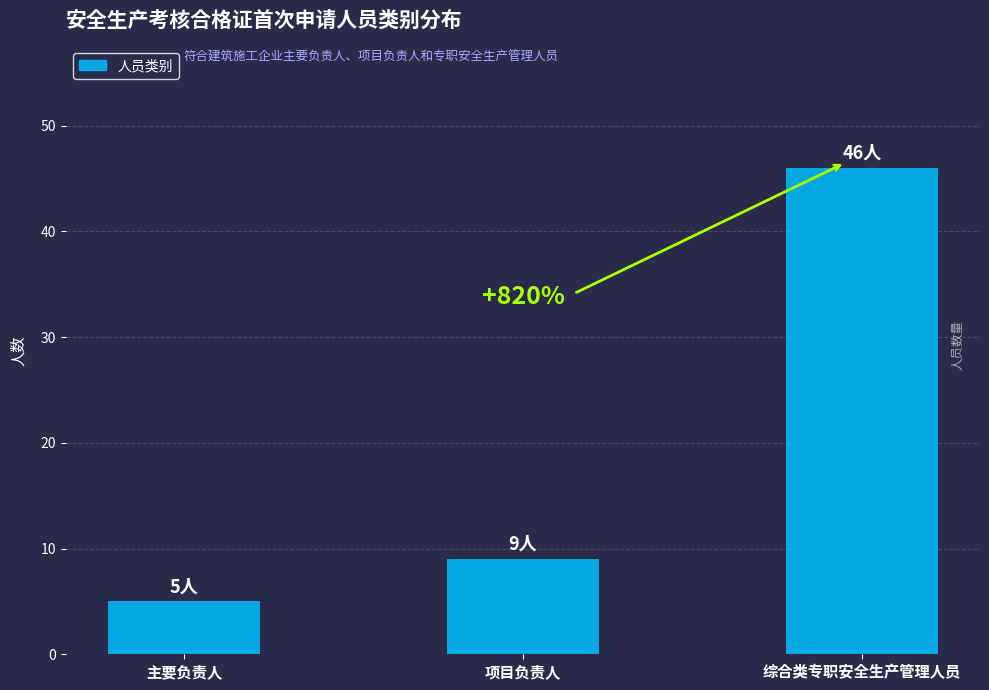

At which label is the value closest to 25?

项目负责人